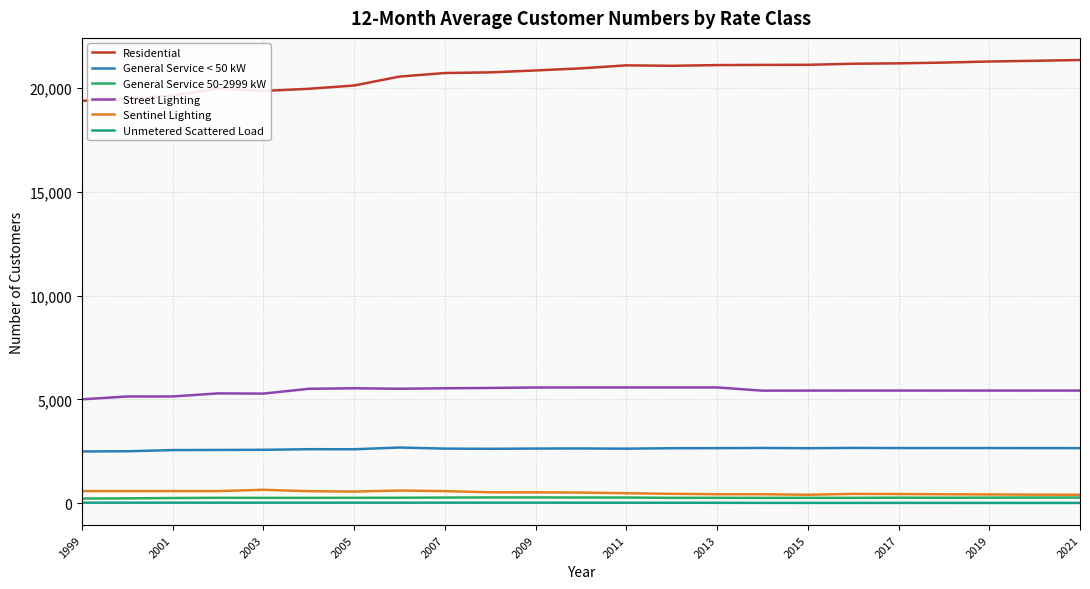

At how many categories does at least one series exceed 12386?

23